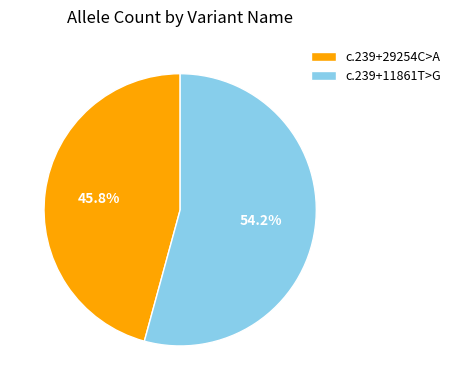

Which category has the smallest portion of the pie?

c.239+29254C>A